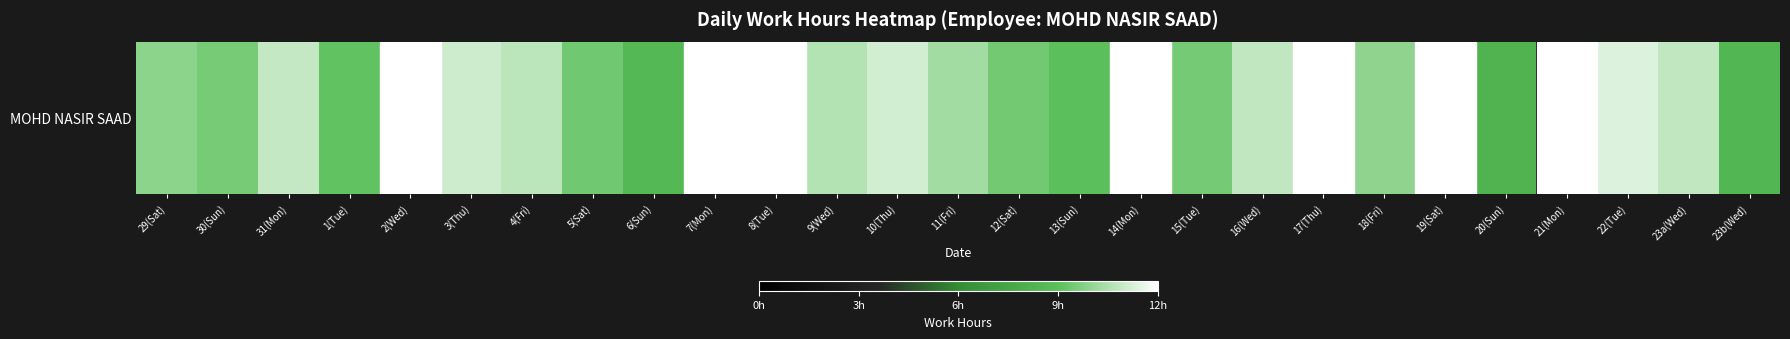

Reading right to left, what are all the values shown in this chart?

8.4	10.9	11.4	0.0	8.3	0.0	10.0	0.0	10.8	9.5	0.0	9.0	9.4	10.3	11.2	10.6	0.0	0.0	8.7	9.4	10.8	11.1	0.0	9.1	10.9	9.5	9.9